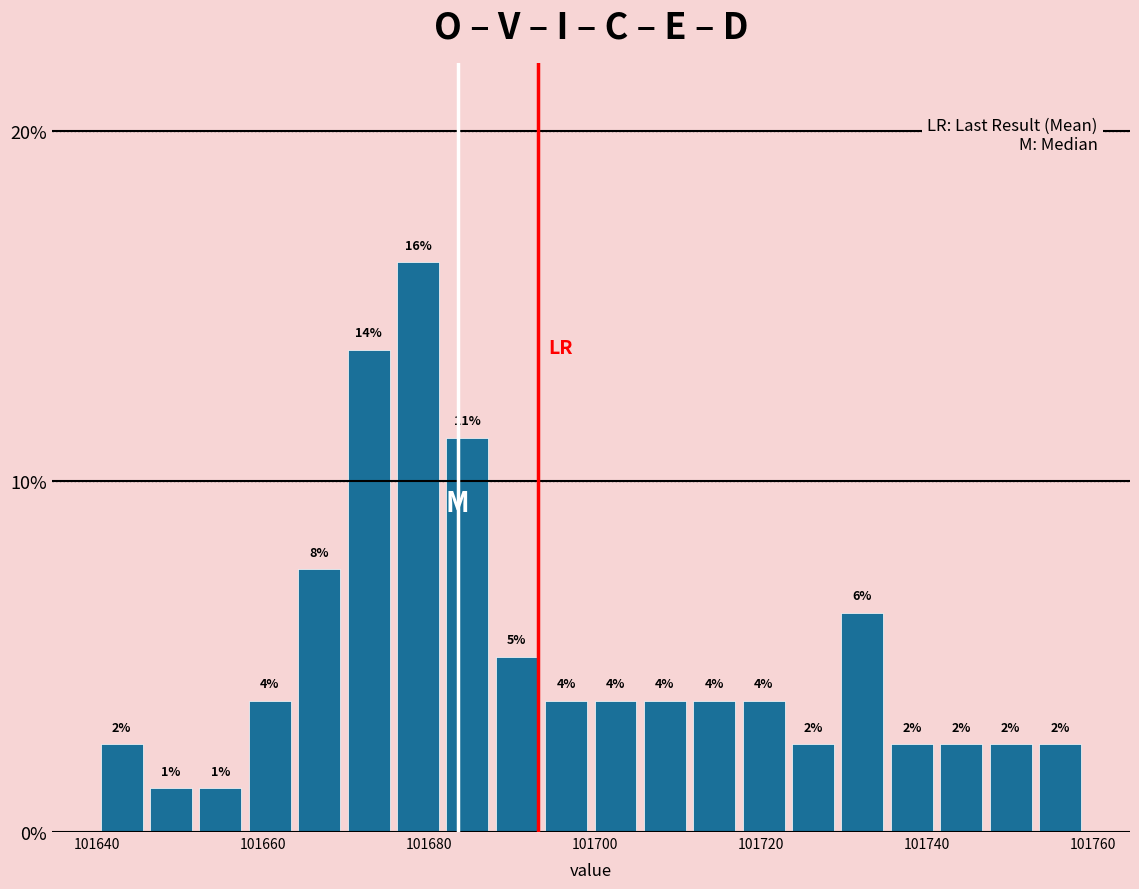

Around what value on the x-axis is the tallest bar? Give the approximate position of its centre, as read against the axis.

101678